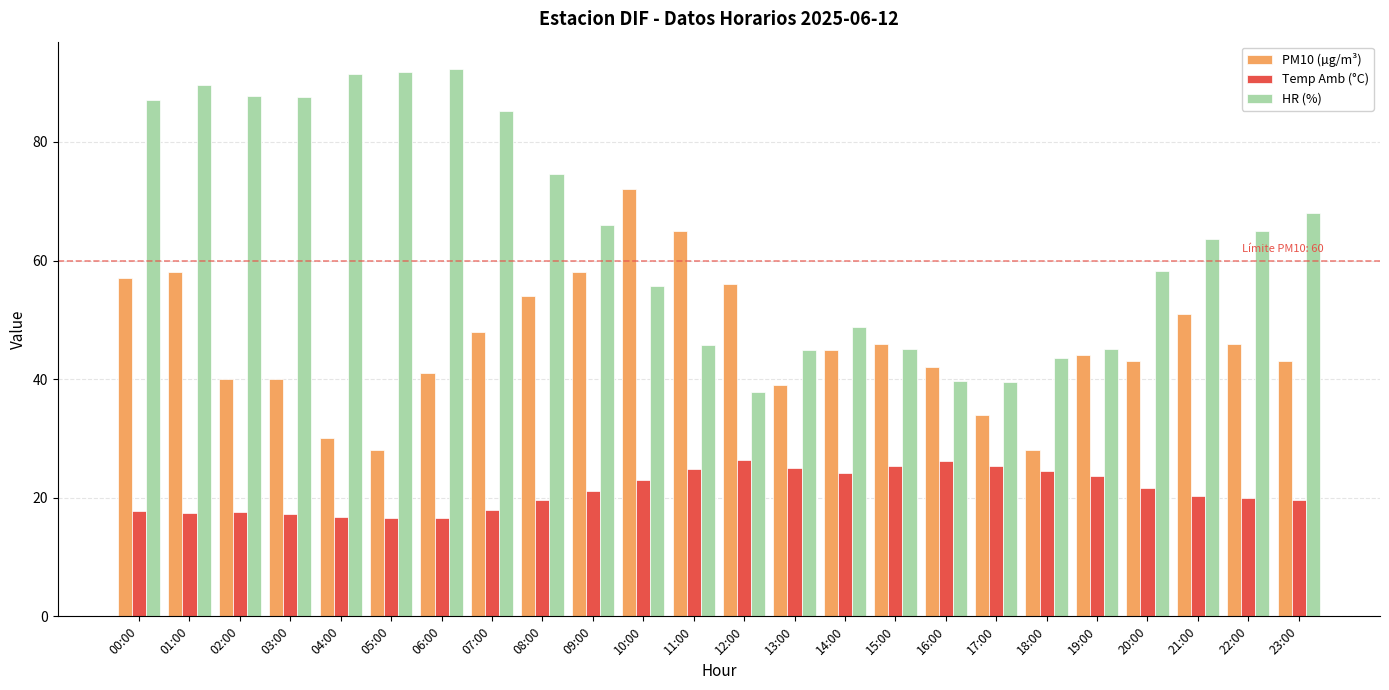

The value of Temp Amb (°C) at 14:00 is 24.2. True or false?

True